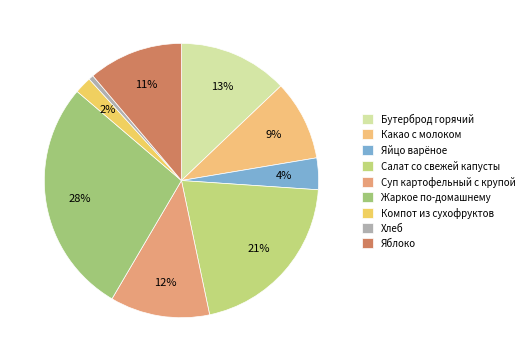

To the nearest percent, what percentage of the pie is Компот из сухофруктов?

2%